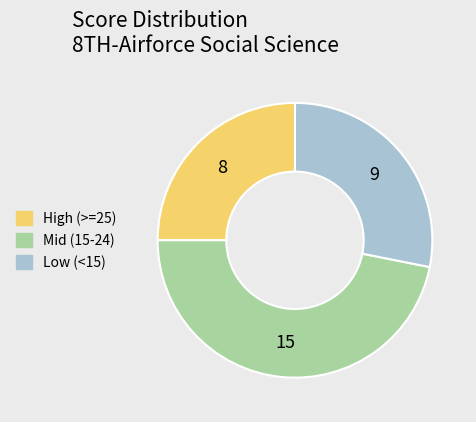

Is there any slice that represents more than half of the pie?

No